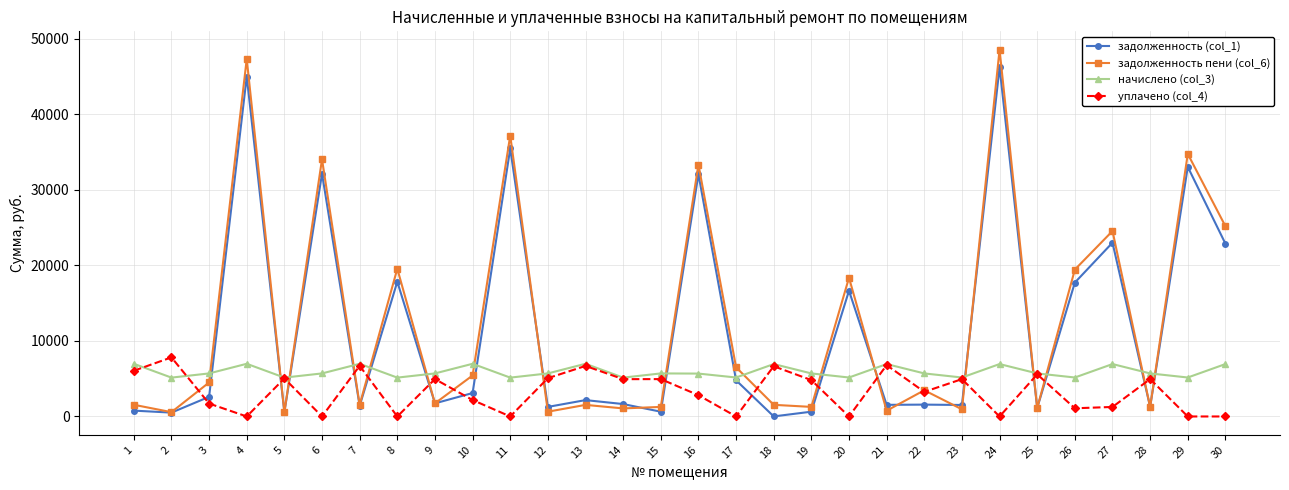

True or false: задолженность (col_1) has more than 0 interior local peaks.

True